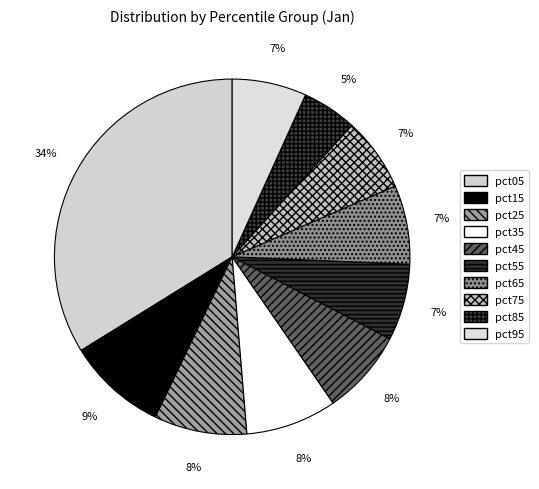

Count the number of slices in the pie.

10